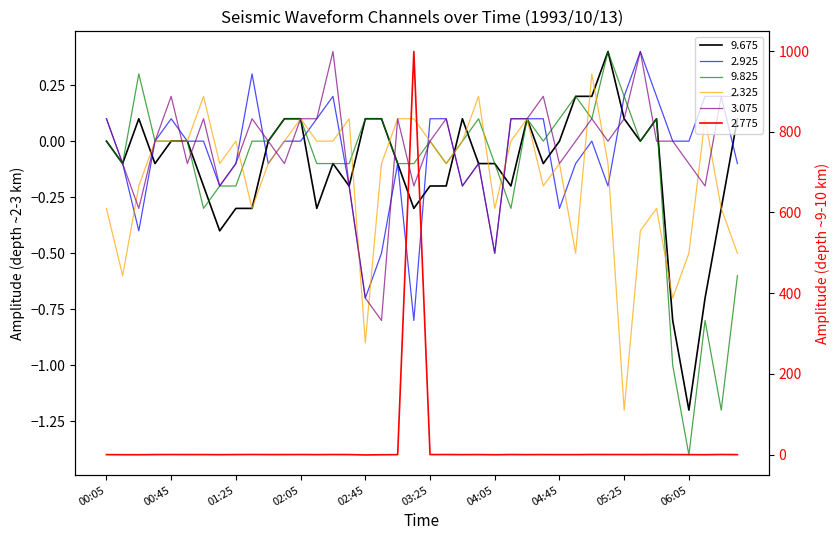

Reading left to right, list all the values displayed in this chart.

9.675: -0.0	-0.1	0.1	-0.1	0.0	-0.0	-0.2	-0.4	-0.3	-0.3	0.0	0.1	0.1	-0.3	-0.1	-0.2	0.1	0.1	-0.1	-0.3	-0.2	-0.2	0.1	-0.1	-0.1	-0.2	0.1	-0.1	0.0	0.2	0.2	0.4	0.1	0.0	0.1	-0.8	-1.2	-0.7	-0.3	0.1
2.775: -0.1	-0.3	-0.4	0.0	0.1	-0.0	0.0	-0.2	-0.0	0.2	0.0	-0.0	0.1	-0.1	0.1	-0.0	-0.9	-0.4	-0.1	999.0	0.0	0.1	-0.1	0.0	-0.4	0.1	-0.1	-0.0	-0.1	-0.1	0.2	0.1	0.1	0.0	0.2	0.0	-0.1	-0.3	0.2	-0.1
2.925: 0.1	-0.1	-0.4	-0.0	0.1	-0.0	-0.0	-0.2	-0.1	0.3	-0.1	-0.0	0.0	0.1	0.2	-0.2	-0.7	-0.5	-0.1	-0.8	0.1	0.1	-0.2	-0.1	-0.5	0.1	0.1	0.1	-0.3	-0.1	0.0	-0.2	0.2	0.4	0.2	0.0	-0.0	0.2	0.2	-0.1
9.825: -0.0	-0.1	0.3	-0.0	-0.0	-0.0	-0.3	-0.2	-0.2	0.0	0.0	0.1	0.1	-0.1	-0.1	-0.1	0.1	0.1	-0.1	-0.1	-0.0	-0.1	0.0	0.1	-0.1	-0.3	0.1	-0.0	0.1	0.2	0.1	0.4	0.2	0.0	0.1	-1.0	-1.4	-0.8	-1.2	-0.6
2.325: -0.3	-0.6	-0.2	0.0	0.0	0.0	0.2	-0.1	0.0	-0.3	-0.1	0.0	0.1	-0.0	0.0	0.1	-0.9	-0.1	0.1	0.1	0.0	-0.1	-0.0	0.2	-0.3	0.0	0.1	-0.2	-0.1	-0.5	0.3	-0.1	-1.2	-0.4	-0.3	-0.7	-0.5	0.1	-0.3	-0.5
3.075: 0.1	-0.1	-0.3	-0.0	0.2	-0.1	0.1	-0.2	-0.1	0.1	-0.0	-0.1	0.1	0.1	0.4	-0.2	-0.7	-0.8	0.1	-0.2	0.0	0.1	-0.2	-0.1	-0.5	0.1	0.1	0.2	-0.1	0.0	0.1	0.0	0.1	0.4	-0.0	-0.0	-0.1	-0.2	0.2	0.2